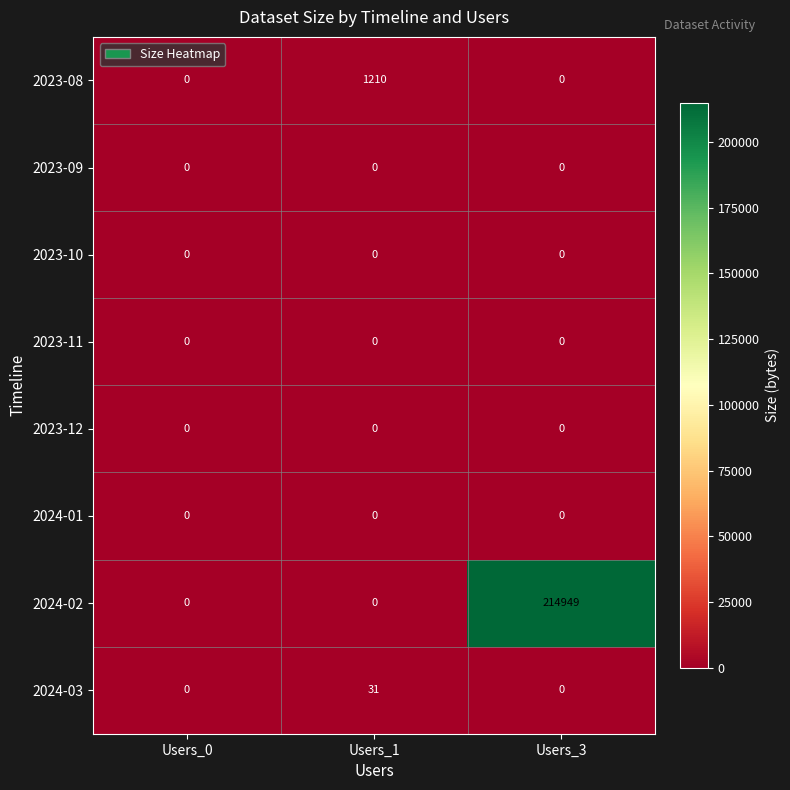

How many data points does each series have?

3